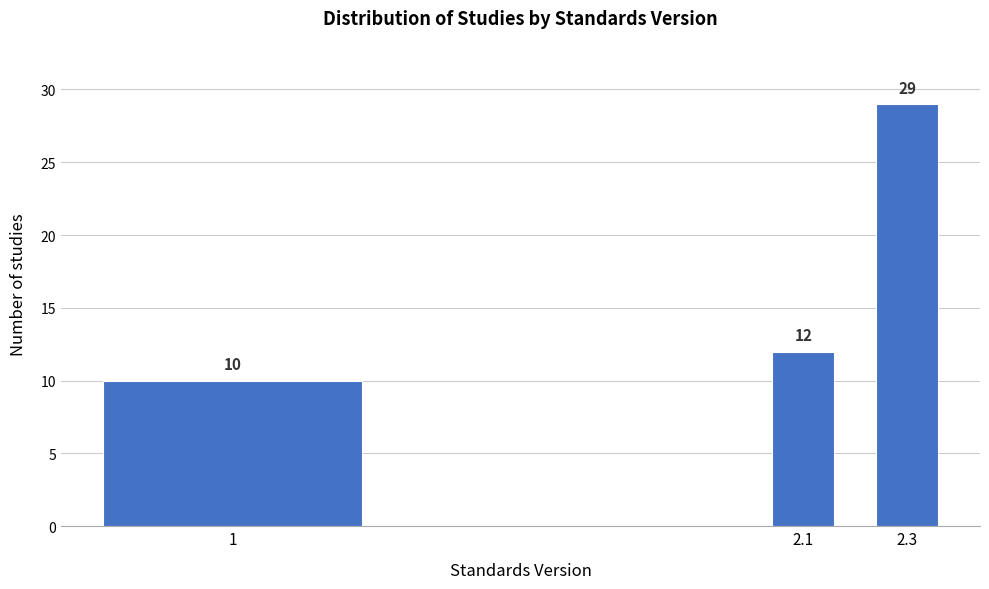

Reading left to right, what are all the values shown in this chart?

1=10	2.1=12	2.3=29